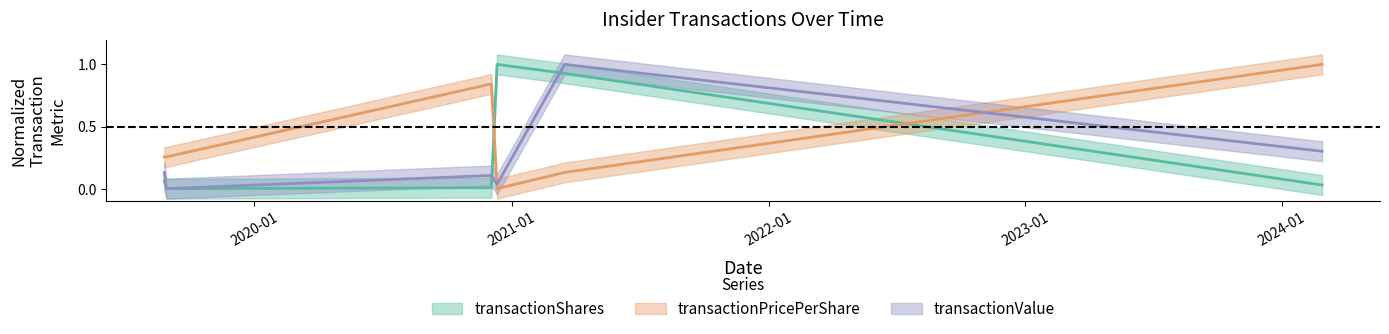

Which series has the largest total across all categories?

transactionPricePerShare